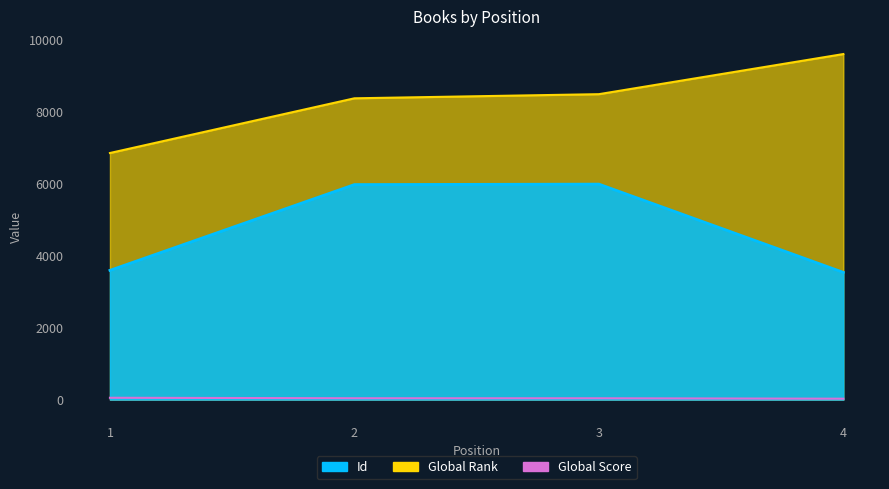

Is the value of Global Score at 1 greater than the value of Global Rank at 1?

No